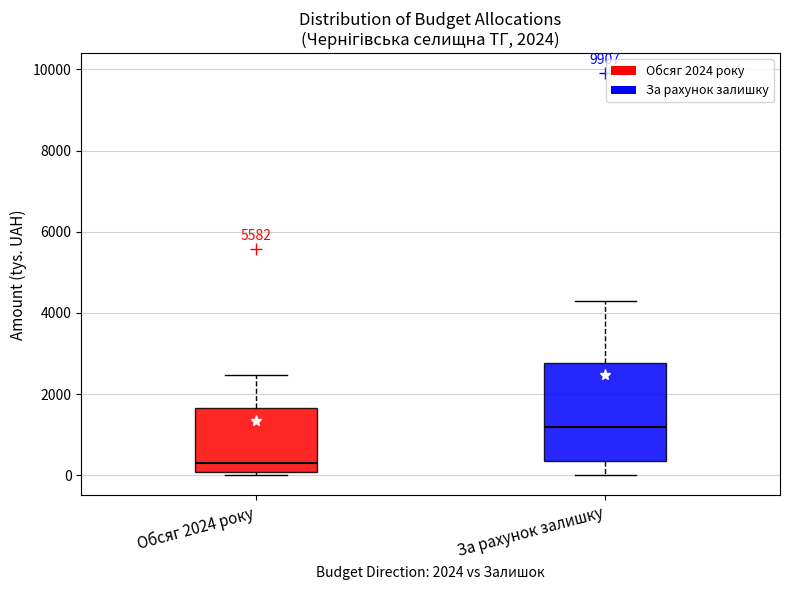

Which box has the lowest median line?

Обсяг 2024 року